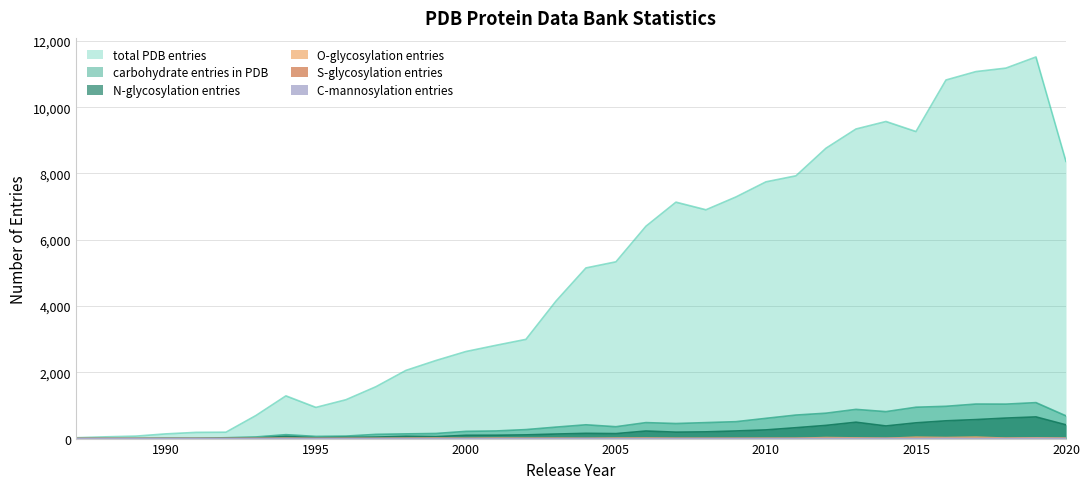

Reading left to right, what are all the values shown in this chart?

total PDB entries: 25	53	74	142	187	192	696	1289	941	1172	1565	2057	2356	2627	2814	2994	4147	5149	5334	6408	7134	6904	7291	7747	7929	8761	9341	9568	9265	10820	11074	11179	11515	8364
carbohydrate entries in PDB: 0	0	4	13	10	25	49	118	65	75	127	142	154	218	230	271	346	416	358	482	454	482	510	611	710	766	881	813	946	974	1042	1040	1085	686
N-glycosylation entries: 0	0	0	4	4	10	12	66	23	36	45	69	58	99	101	112	137	158	150	228	194	203	230	262	328	398	494	381	475	536	573	619	654	415
O-glycosylation entries: 0	0	0	0	0	0	3	9	1	4	4	9	14	5	12	8	8	3	12	15	7	6	6	8	9	30	20	9	40	30	42	14	23	11
S-glycosylation entries: 0	0	0	0	0	0	0	0	0	0	0	0	0	0	0	0	2	0	0	0	0	0	0	0	1	0	0	2	2	0	0	0	1	0
C-mannosylation entries: 0	0	0	0	0	0	0	0	0	0	0	0	0	0	0	0	0	2	0	0	0	0	0	0	0	2	0	2	0	4	1	0	5	2